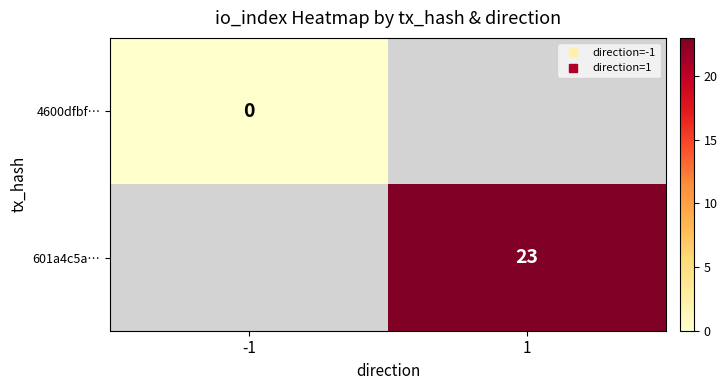

What is the greatest value displayed?

23.0